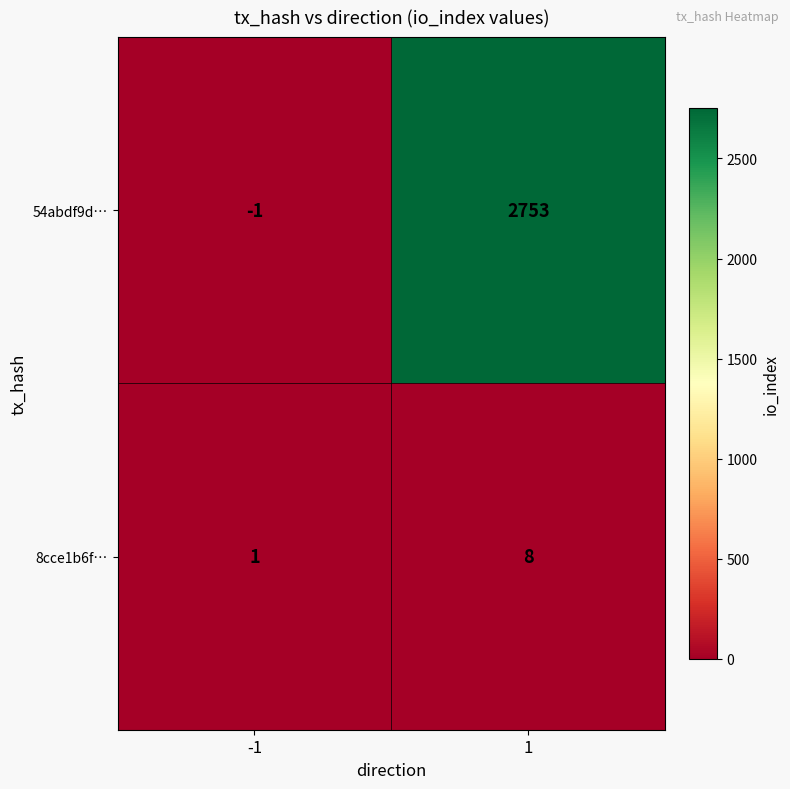

Is it true that 54abdf9d… equals -2 at -1?

False